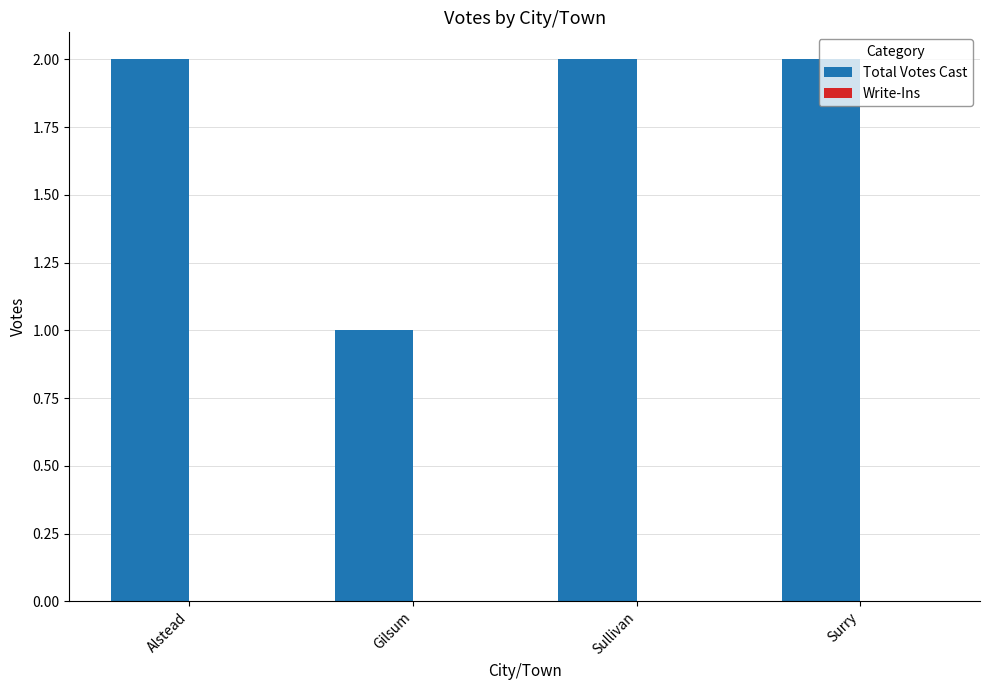

Which label corresponds to the smallest value in the chart?

Gilsum